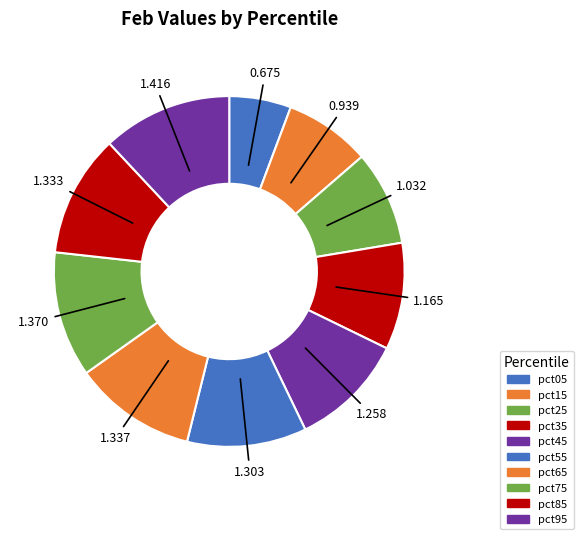

Is there any slice that represents more than half of the pie?

No